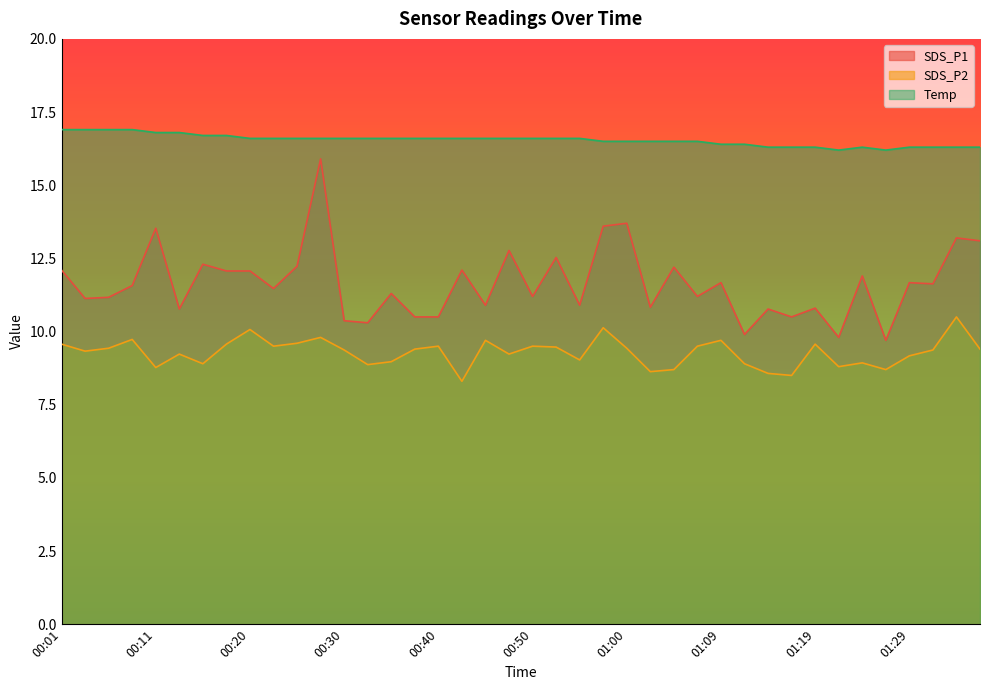

Where is SDS_P2 nearest to the value 9?

00:35